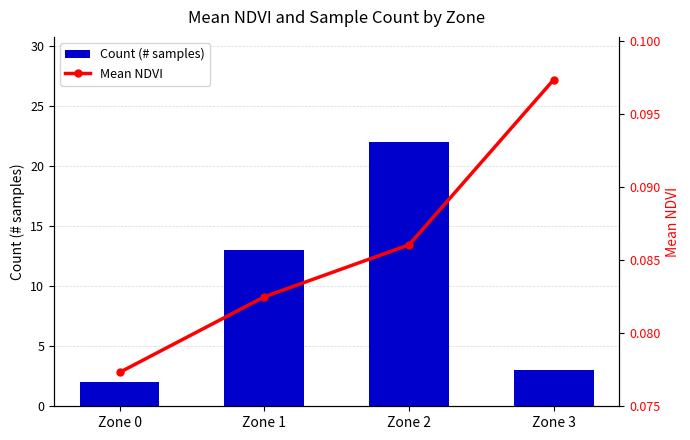

Rank the categories by Count (# samples) value from lowest to highest.

Zone 0, Zone 3, Zone 1, Zone 2